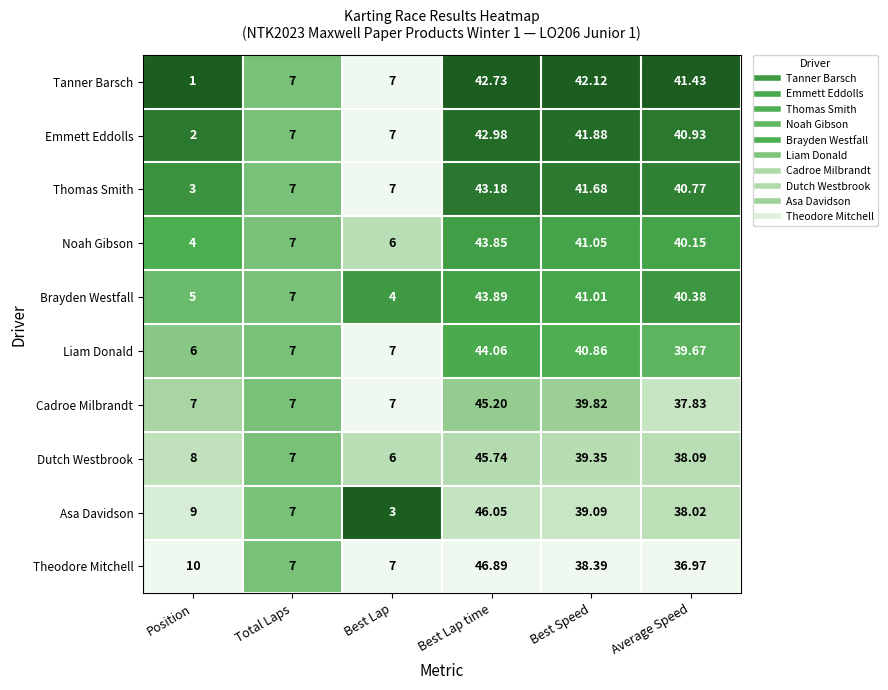

At which category is the sum across all series the highest?

Best Lap time